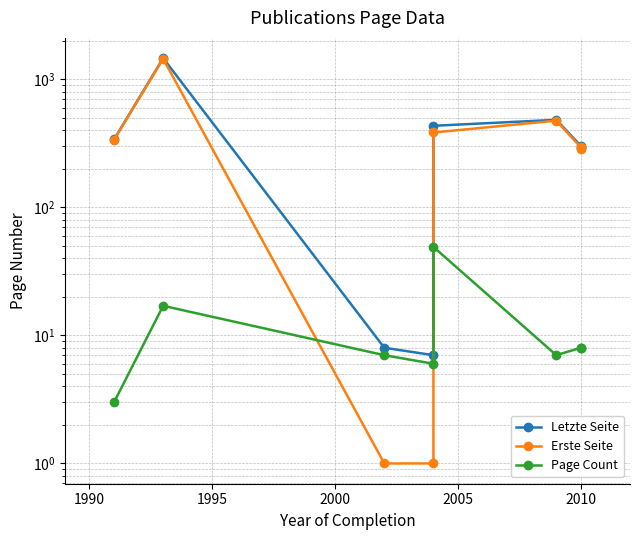

List the series in order of their peak value, highest first.

Letzte Seite, Erste Seite, Page Count